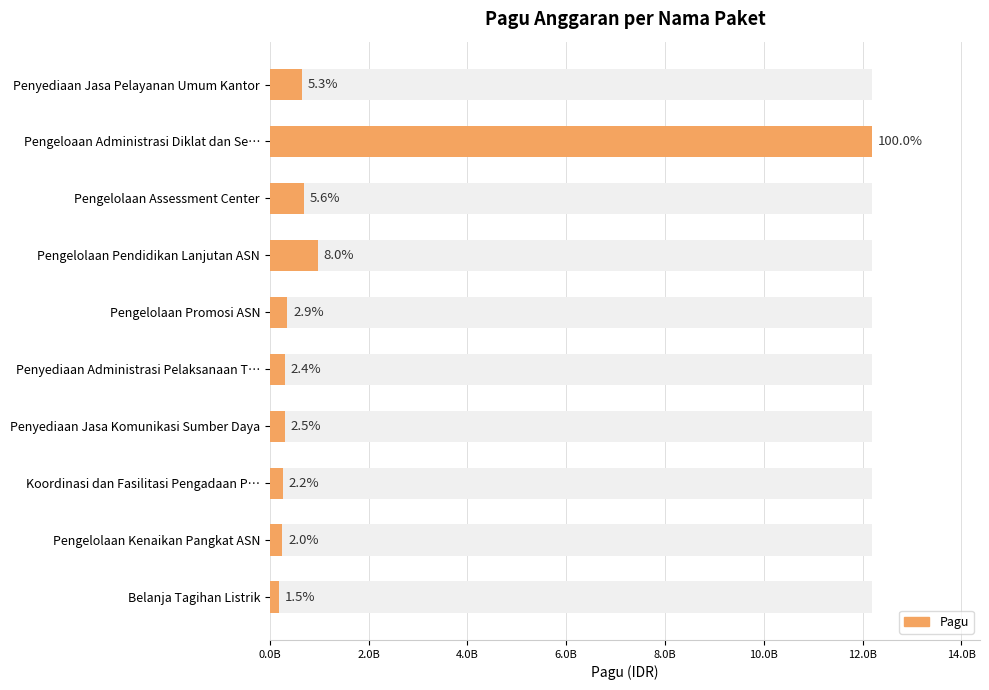

What position from the right is Belanja Tagihan Listrik?

1